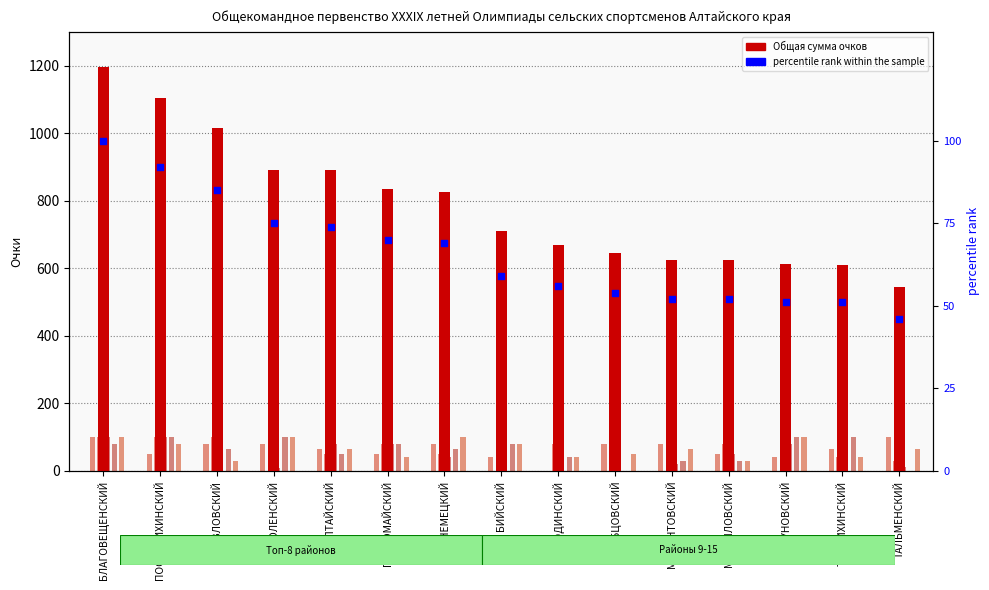

Is the value of Пляжный волейбол муж at ТАЛЬМЕНСКИЙ greater than the value of Общая сумма очков at РУБЦОВСКИЙ?

No